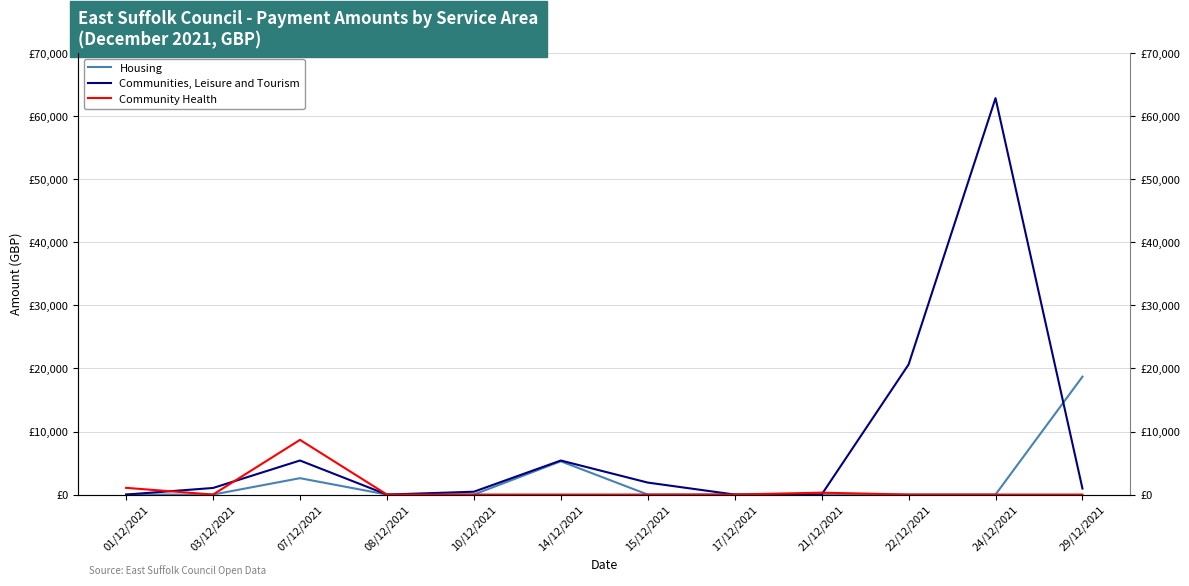

Reading right to left, extract all data points from this chart.

Housing: 18697.2	0.0	0.0	0.0	0.0	0.0	5277.4	0.0	0.0	2596.9	0.0	0.0
Communities, Leisure and Tourism: 950.0	62875.0	20625.0	0.0	0.0	1900.0	5400.0	450.0	0.0	5400.0	1045.0	0.0
Community Health: 0.0	0.0	0.0	300.1	0.0	0.0	0.0	0.0	0.0	8675.7	0.0	1064.6